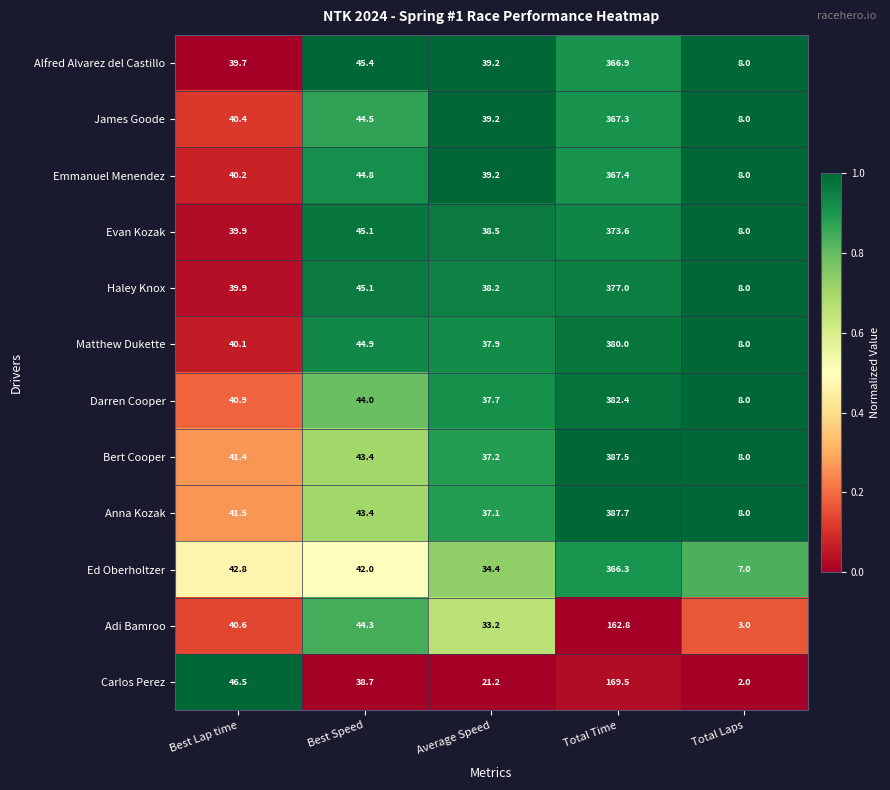

What is the highest value of the Emmanuel Menendez series?

367.4